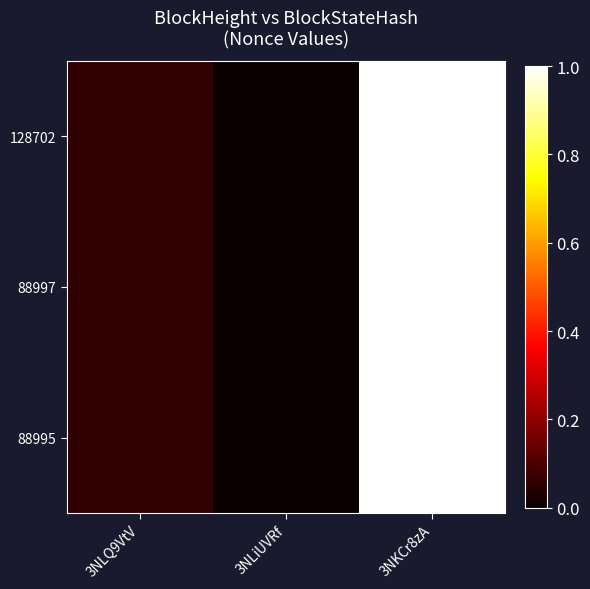

Reading left to right, transcribe all the data shown in this chart.

128702: 3NLQ9VtV=0.1	3NLiUVRf=0.0	3NKCr8zA=1.0
88997: 3NLQ9VtV=0.1	3NLiUVRf=0.0	3NKCr8zA=1.0
88995: 3NLQ9VtV=0.1	3NLiUVRf=0.0	3NKCr8zA=1.0